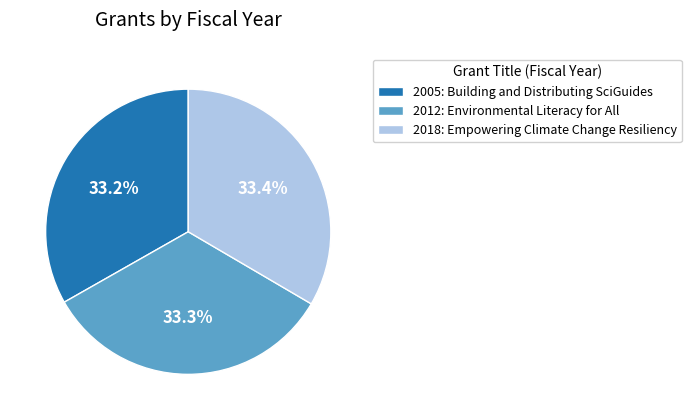

What is the total percentage of 2012: Environmental Literacy for All and 2005: Building and Distributing SciGuides?

66.6%